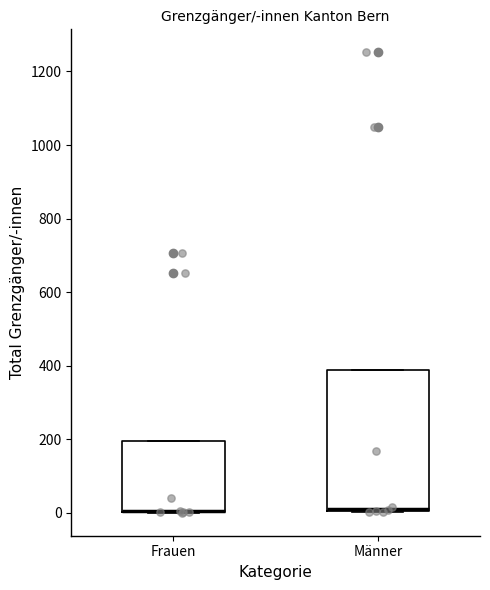

Where is the lower edge of the box for Frauen on the y-axis? The values are not printed on the chart, so give them approximately, as read against the axis.

0